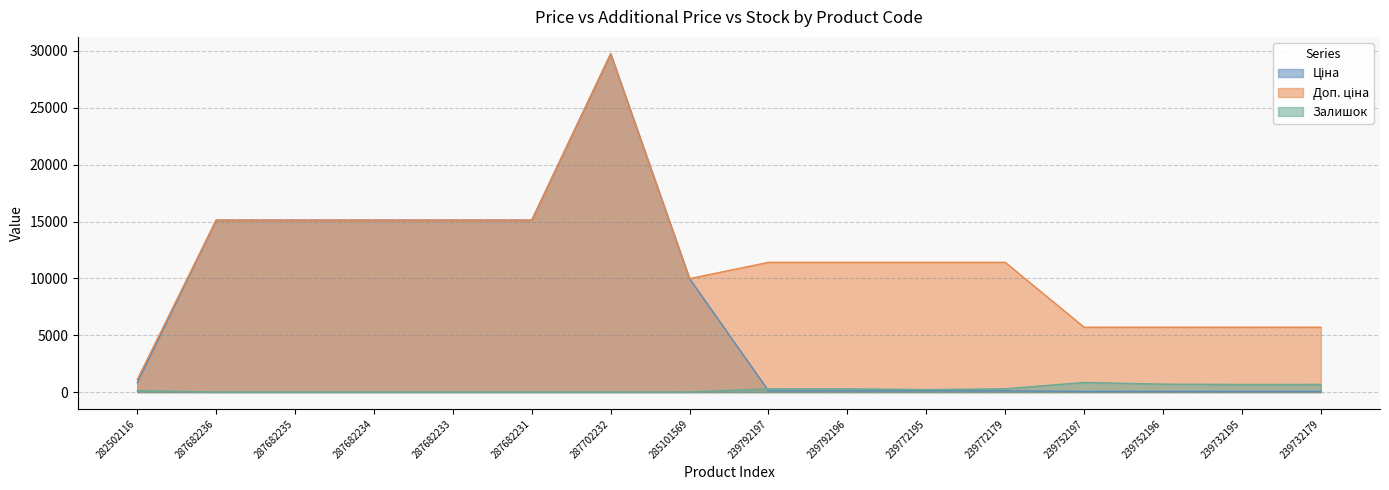

At which category does the chart reach its peak across all series?

287702232